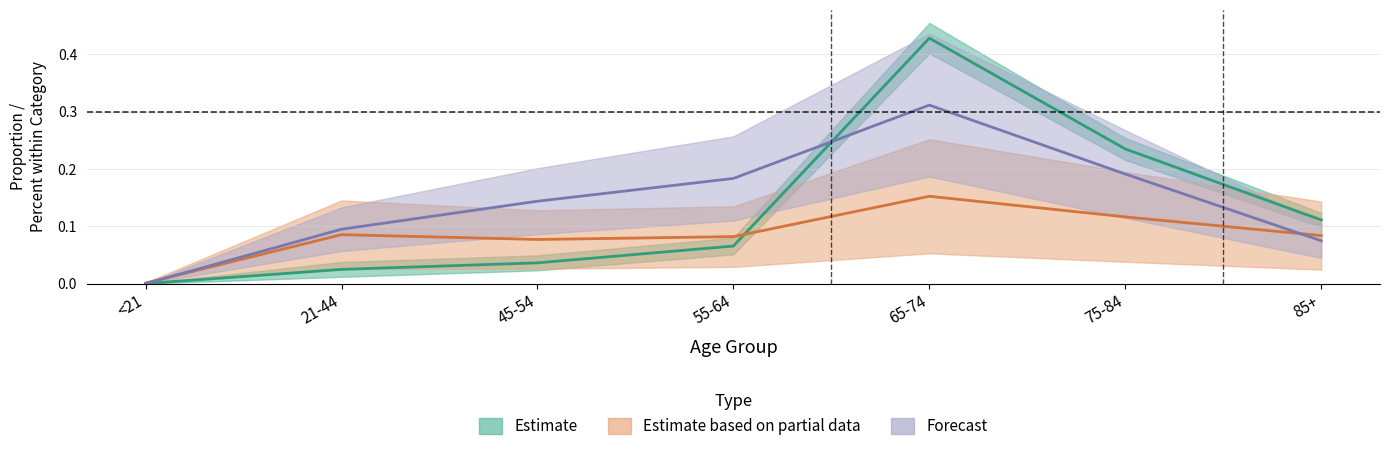

Is it true that Partial Dual Percent within Cat equals 0.2 at 75-84?

True